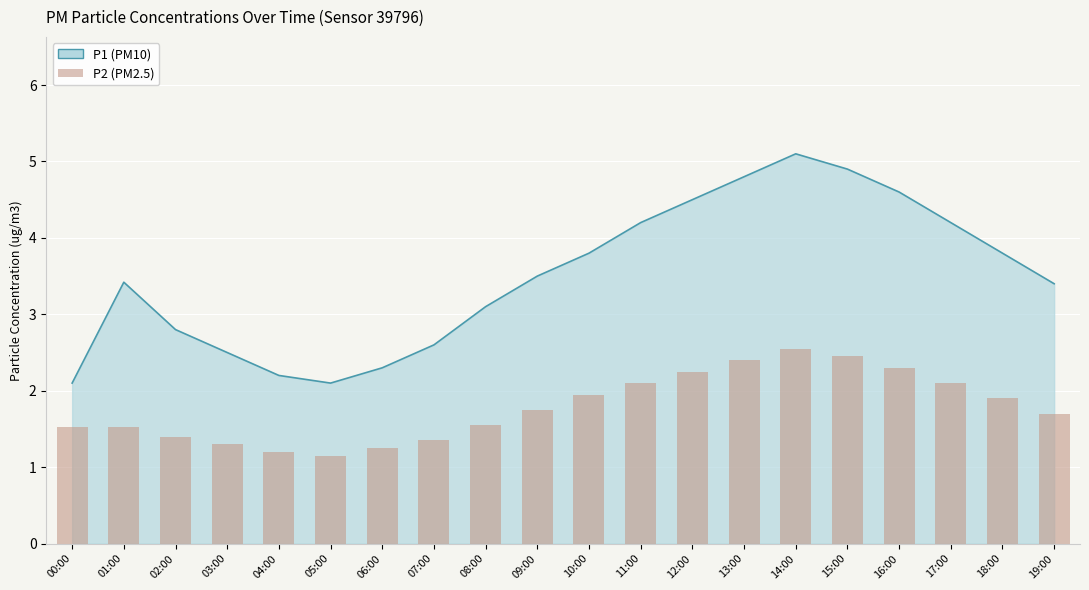

Approximately how many times larger is the value at 18:00 compared to 07:00?

1.4